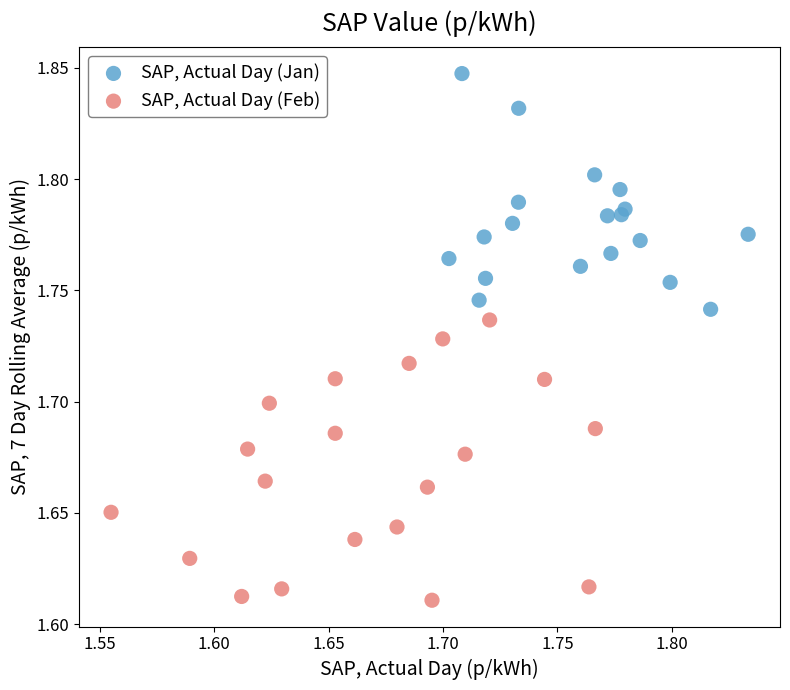

Which series contains the lowest Y value?

SAP, Actual Day (Feb)